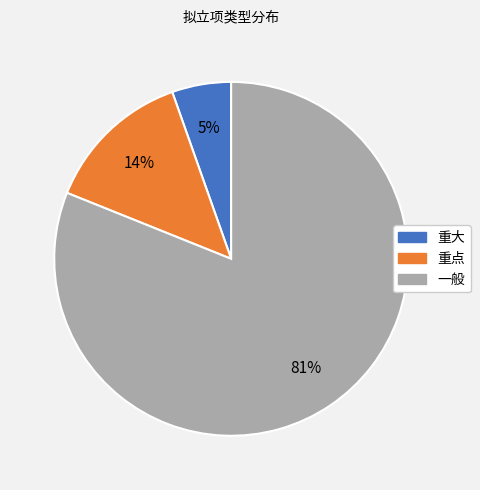

How many segments does this pie chart have?

3